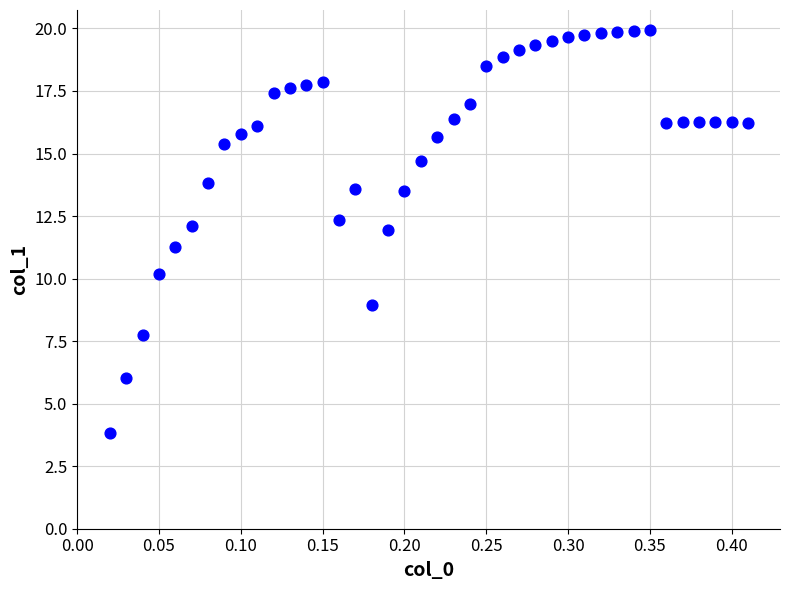

What Y value in the scatter plot is closest to 11?

11.3